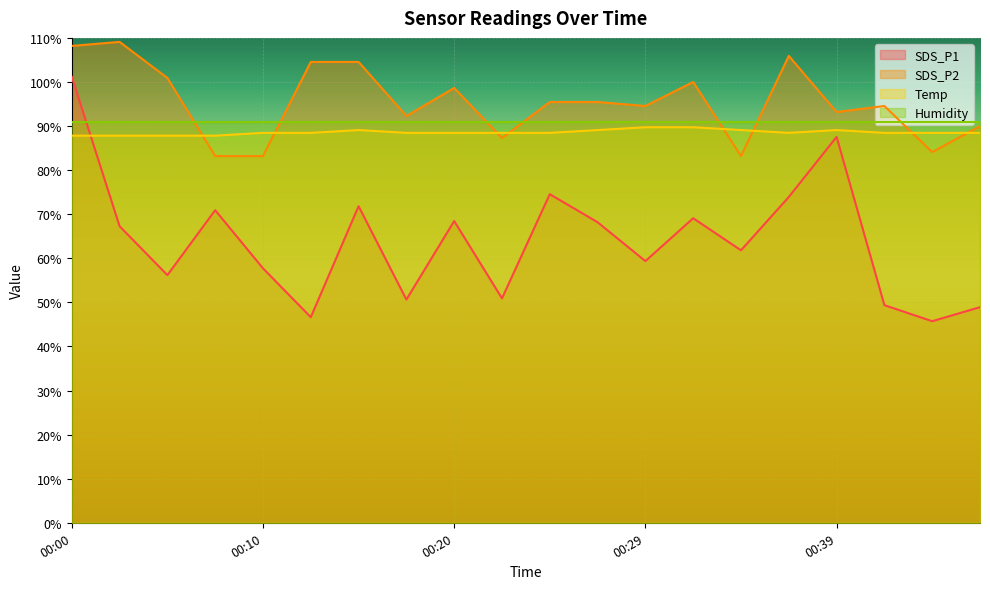

How many data points does each series have?

20